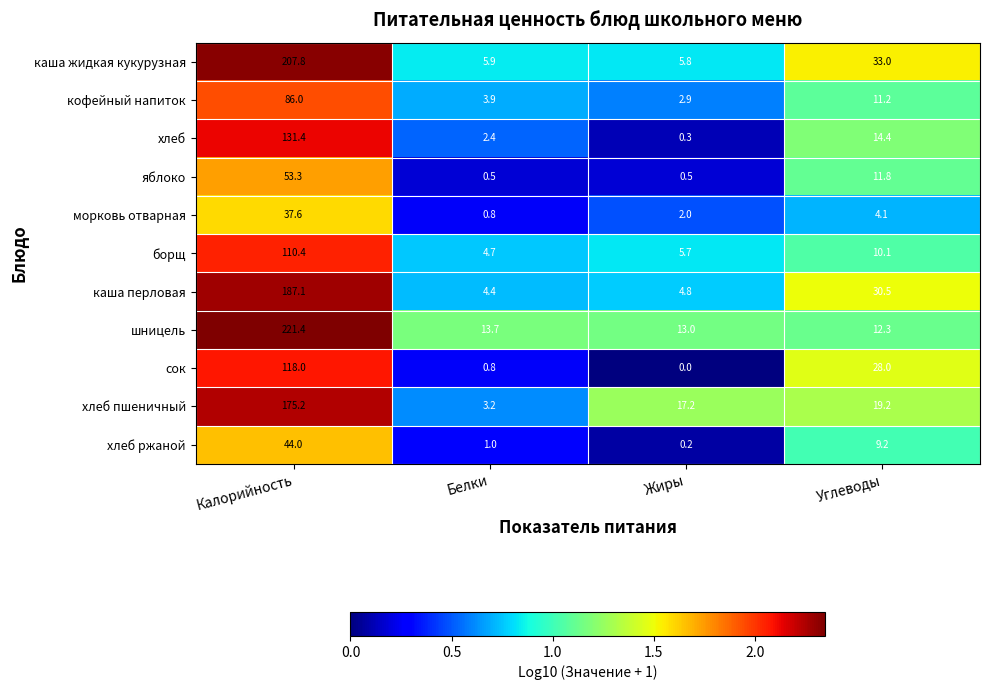

What is the sum of the борщ values at Белки and Жиры?

10.4